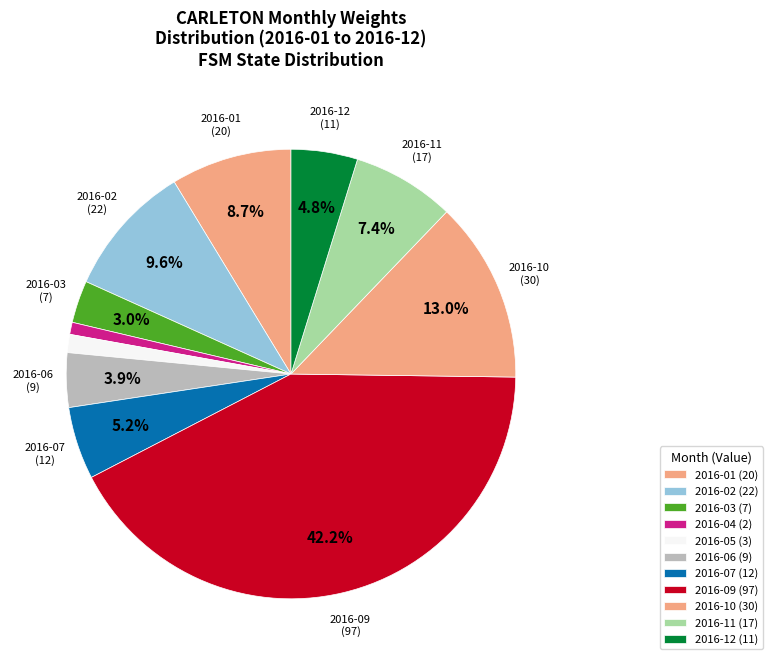

To the nearest percent, what is the average slice percentage?

9%